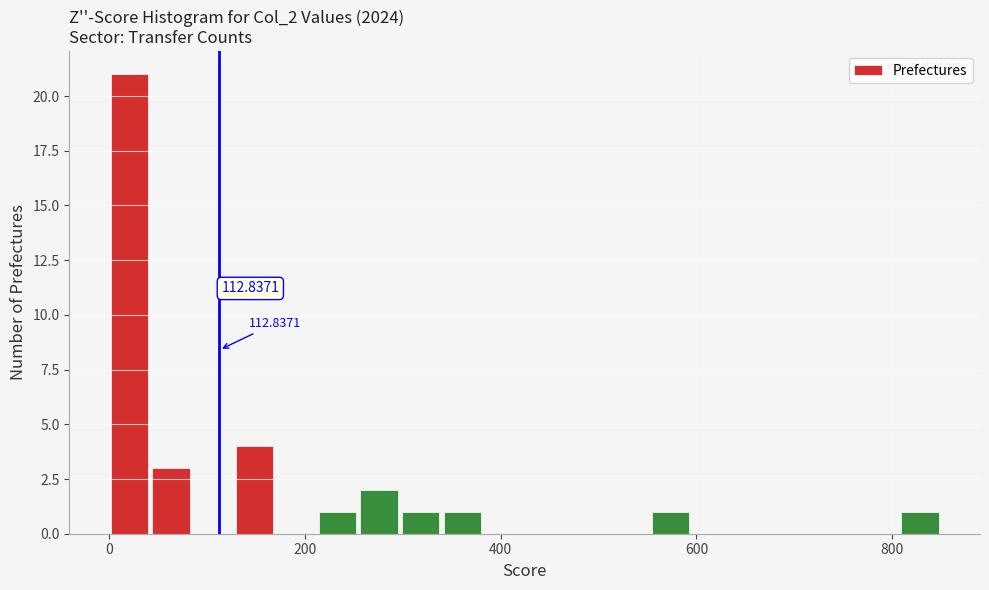

Around what value on the x-axis is the tallest bar? Give the approximate position of its centre, as read against the axis.

20